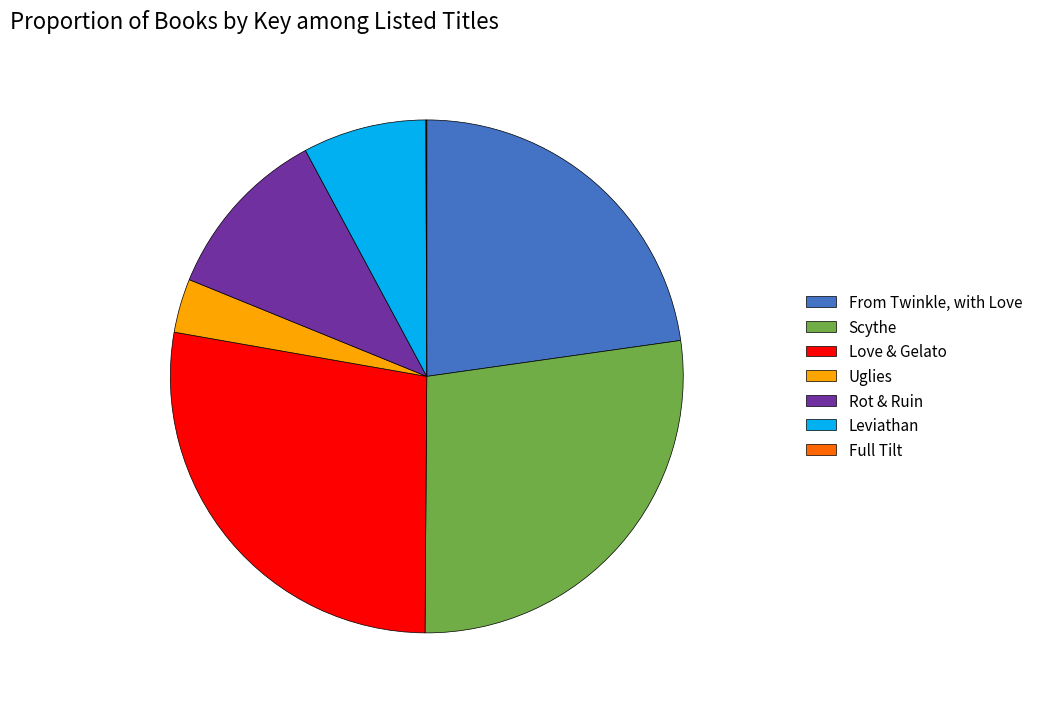

Which has a higher value, Scythe or Rot & Ruin?

Scythe